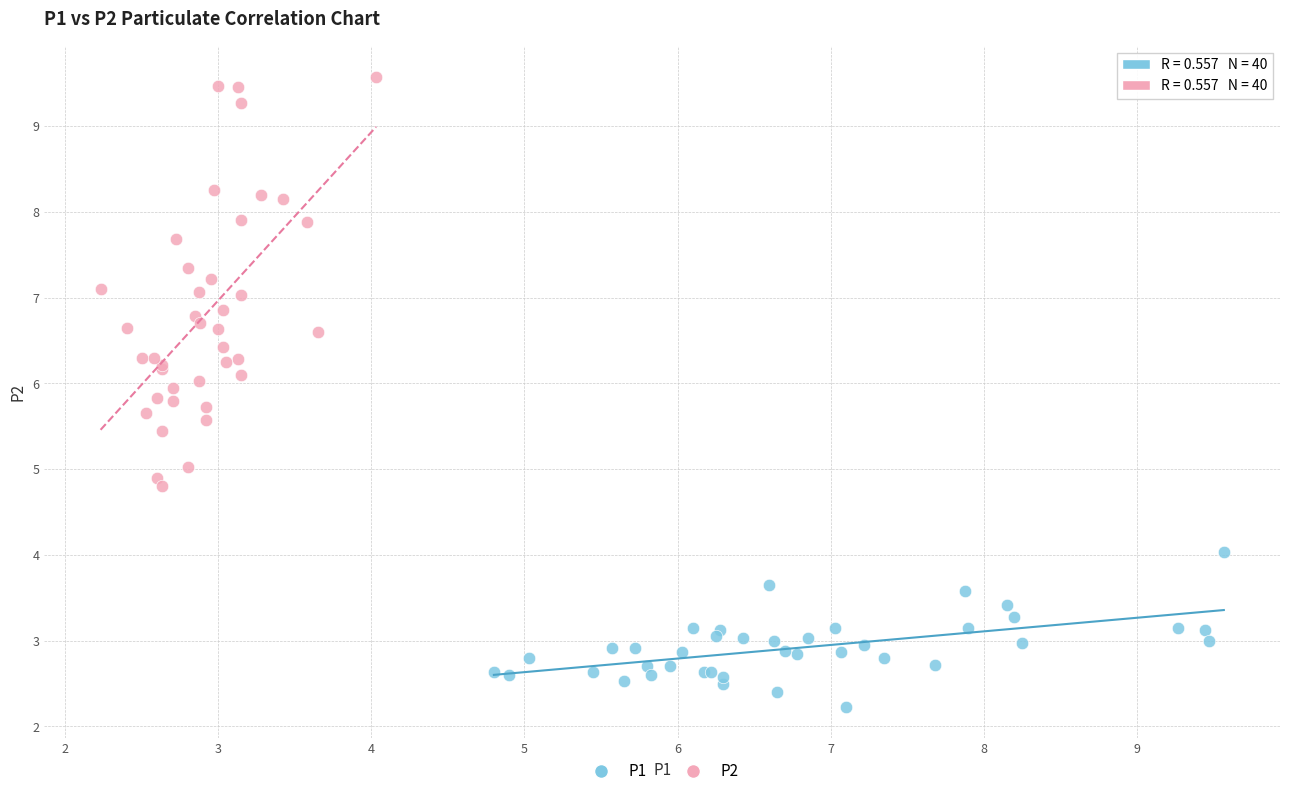

What are all the series names shown in the legend?

P1, P2